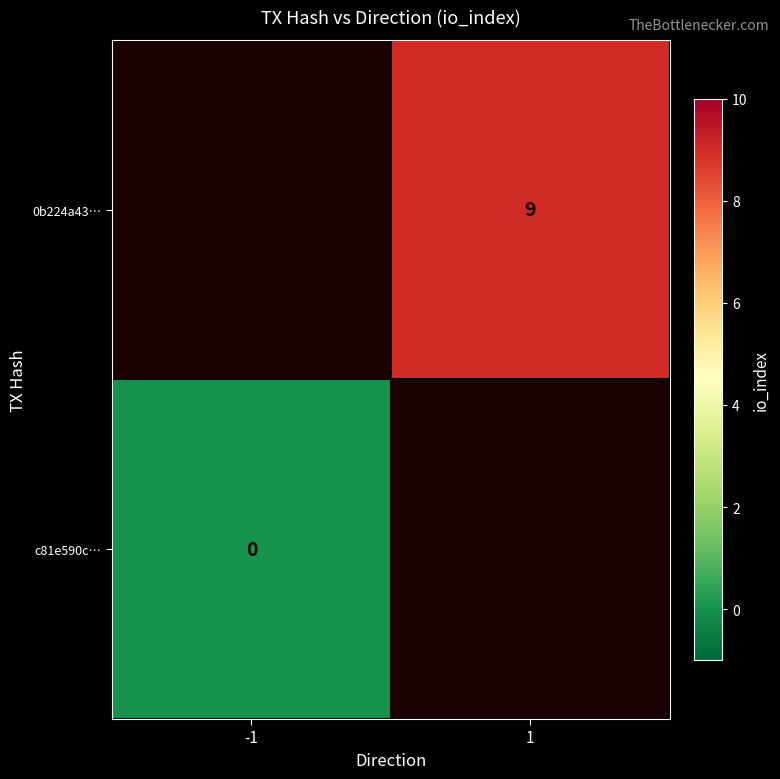

True or false: 0b224a43… has a value of 9 at 1.

True